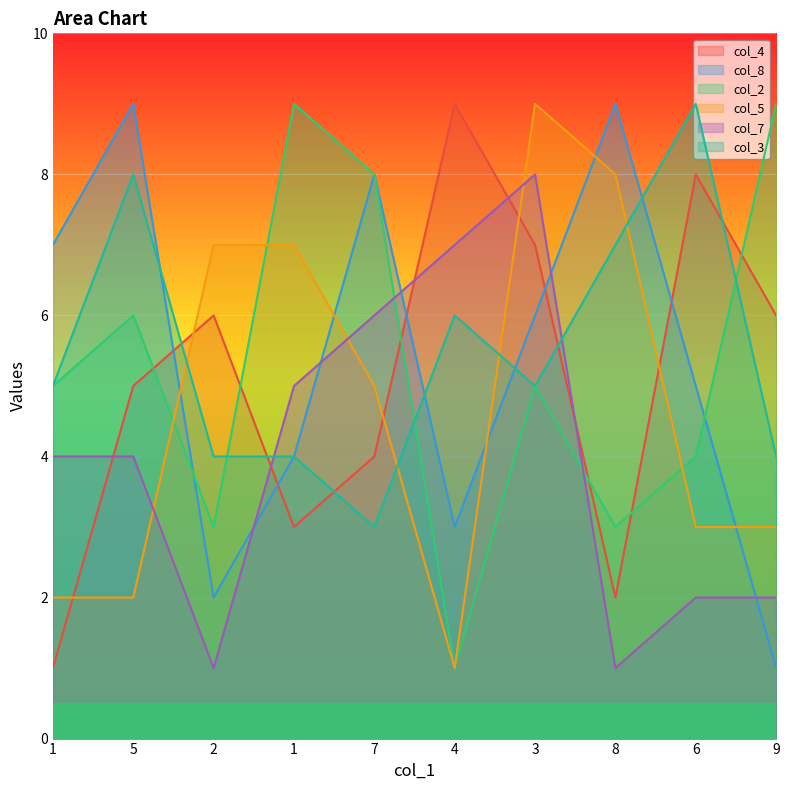

Between 1 and 7, which is larger?

7